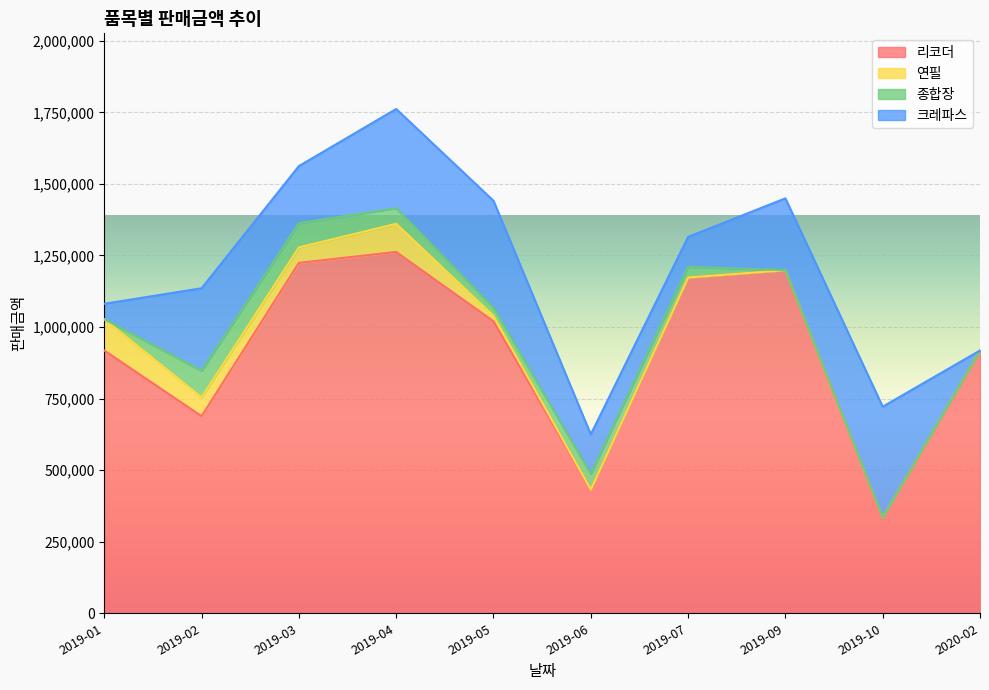

What is the label of the 9th point from the right?

2019-02